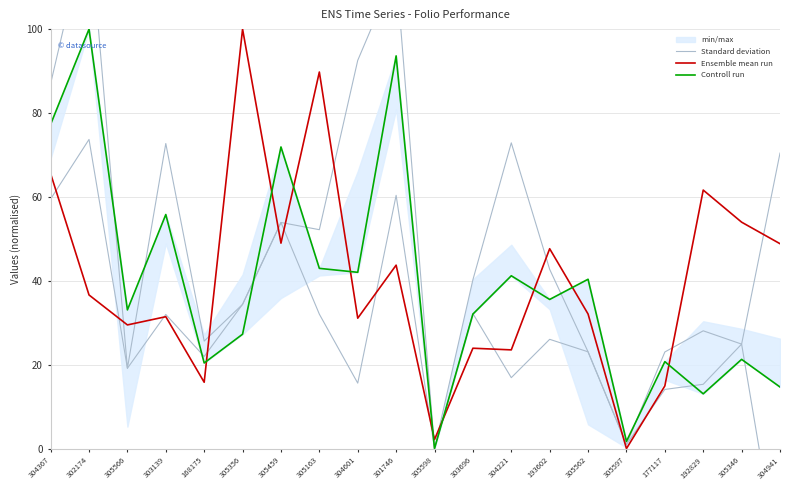

Reading left to right, transcribe all the data shown in this chart.

Standard deviation: 87.0	126.3	19.1	72.7	25.6	34.4	53.9	52.2	92.5	114.1	0.0	40.2	72.9	42.7	23.1	1.0	23.0	28.1	24.9	70.4
Ensemble mean run: 65.5	36.6	29.5	31.4	15.8	100.0	49.0	89.8	31.1	43.7	2.2	23.9	23.5	47.6	32.1	0.0	14.9	61.6	54.0	48.8
Controll run: 77.3	100.0	33.1	55.8	20.4	27.3	71.9	43.0	42.0	93.6	0.0	32.1	41.2	35.6	40.4	1.7	20.7	13.1	21.3	14.7